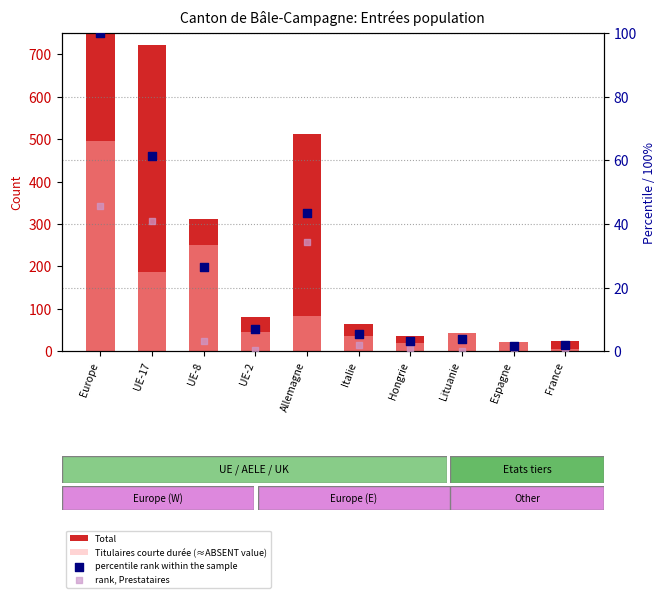

Is the value of Total at Espagne greater than the value of Titulaires courte durée (≈ABSENT value) at UE-8?

No